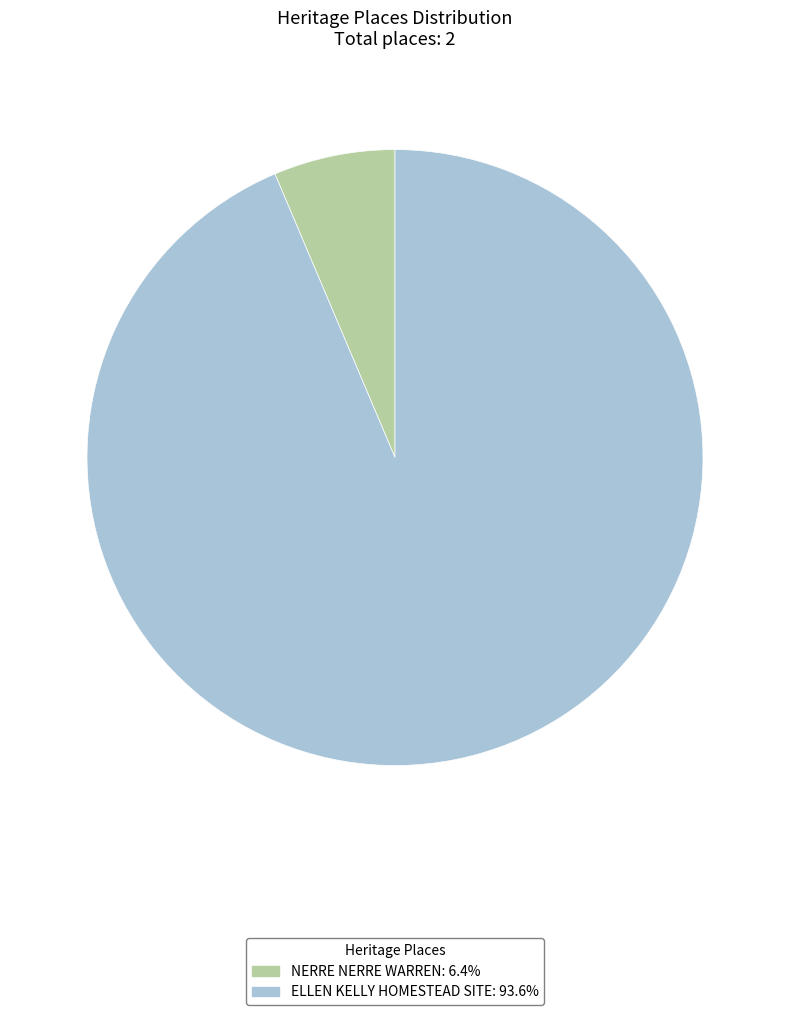

Is it true that ELLEN KELLY HOMESTEAD SITE is 82% of the pie?

False